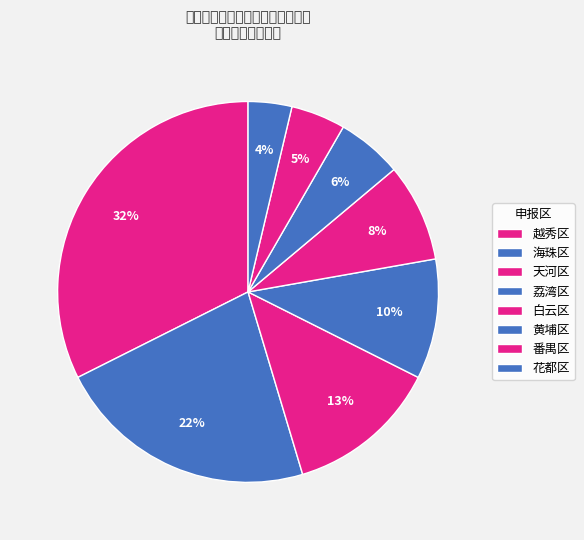

How many slices are in this pie chart?

8